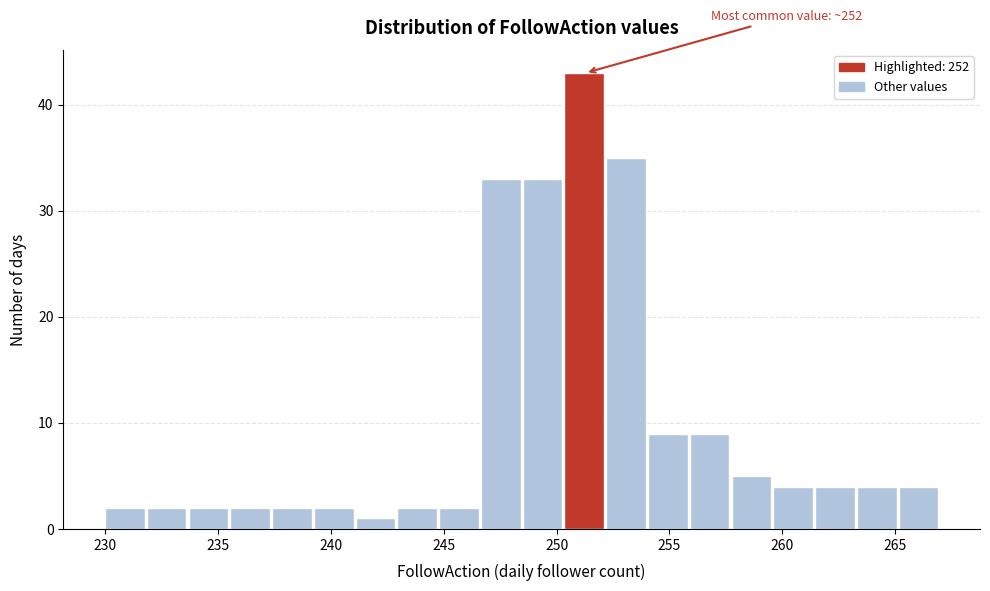

Around what value on the x-axis is the tallest bar? Give the approximate position of its centre, as read against the axis.

251.0